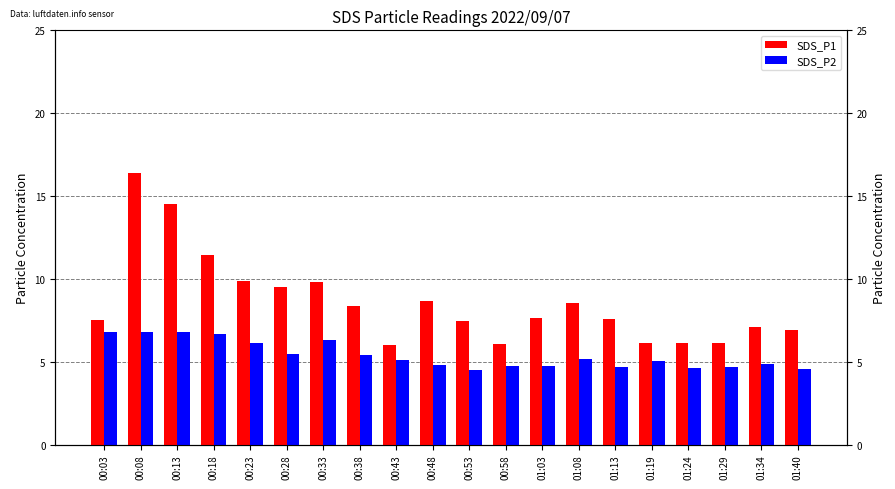

Does the chart contain any negative values?

No